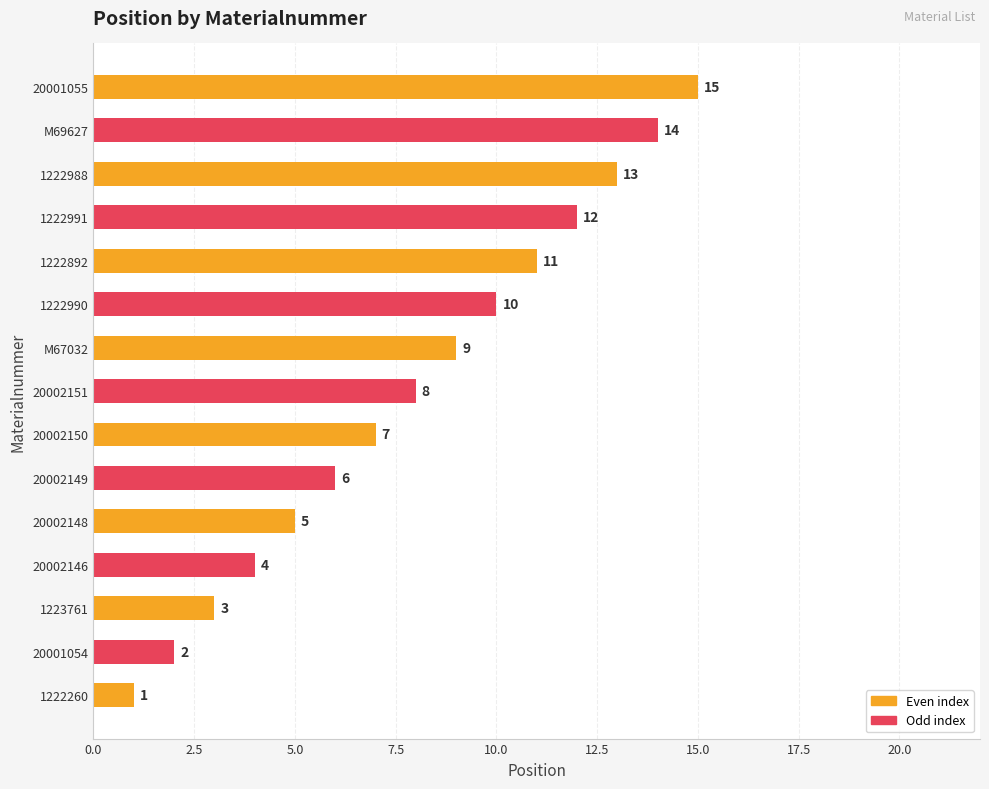

The chart shows a value of 5 at 20002148. True or false?

True